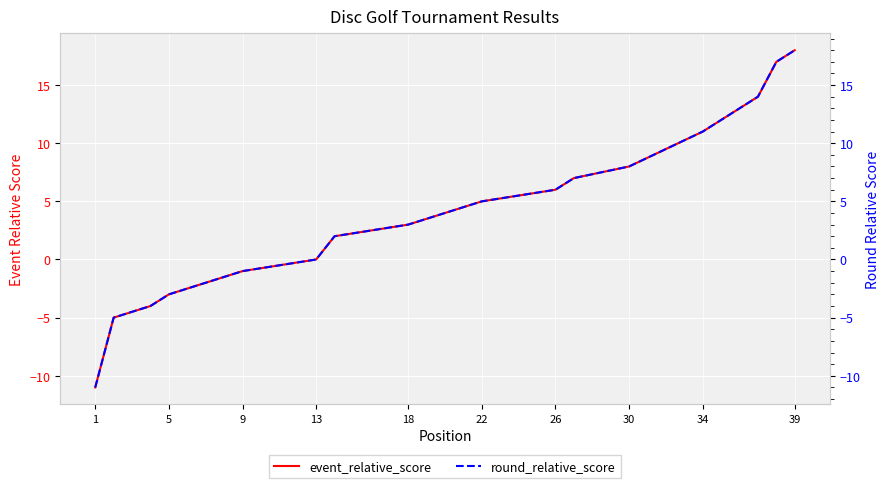

How many values in the event_relative_score series are below 4?

19